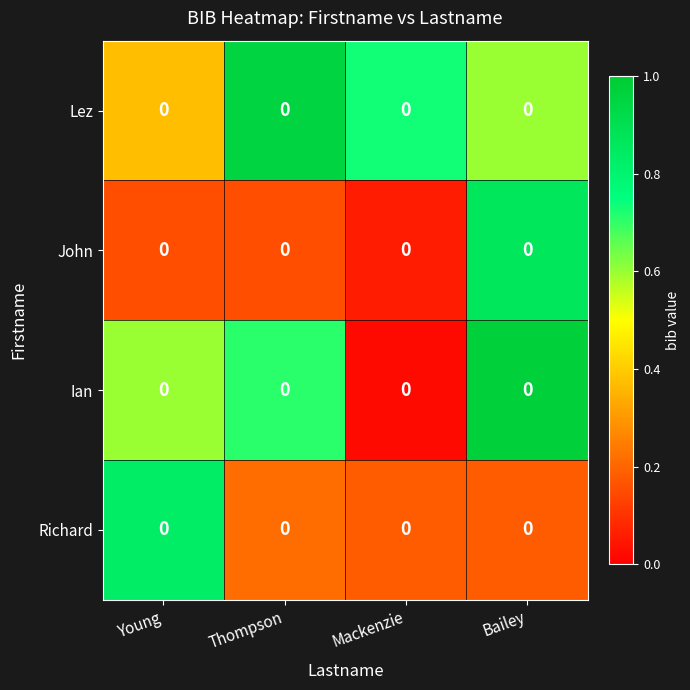

Between Mackenzie and Thompson, which is larger?

Thompson